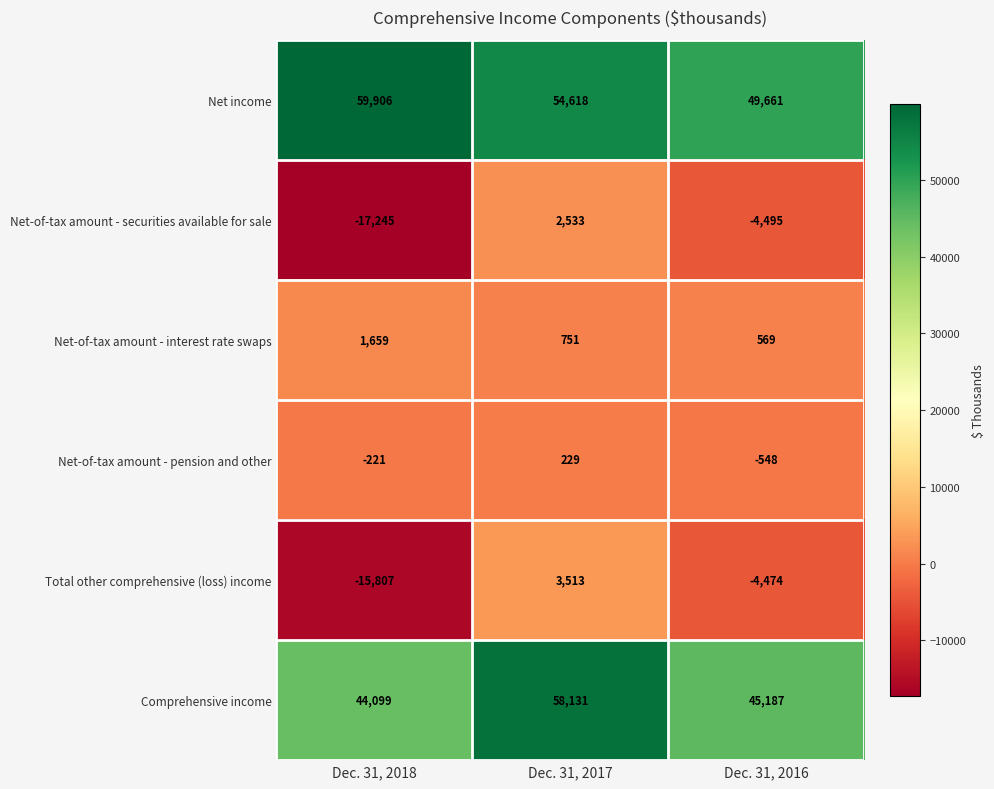

Rank the series by their maximum value, from highest to lowest.

Net income, Comprehensive income, Total other comprehensive (loss) income, Net-of-tax amount - securities available for sale, Net-of-tax amount - interest rate swaps, Net-of-tax amount - pension and other